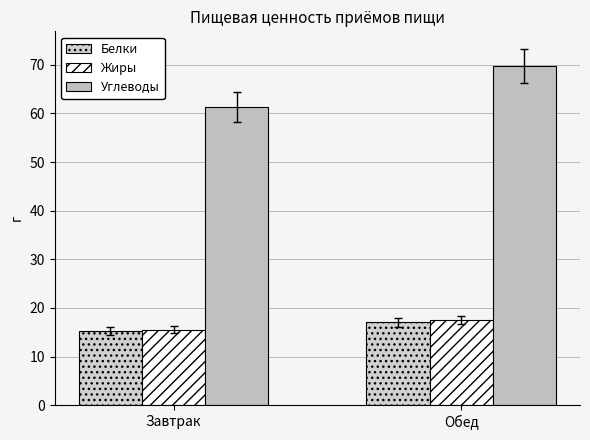

Reading right to left, extract all data points from this chart.

Белки: 17.0	15.3
Жиры: 17.5	15.5
Углеводы: 69.7	61.3